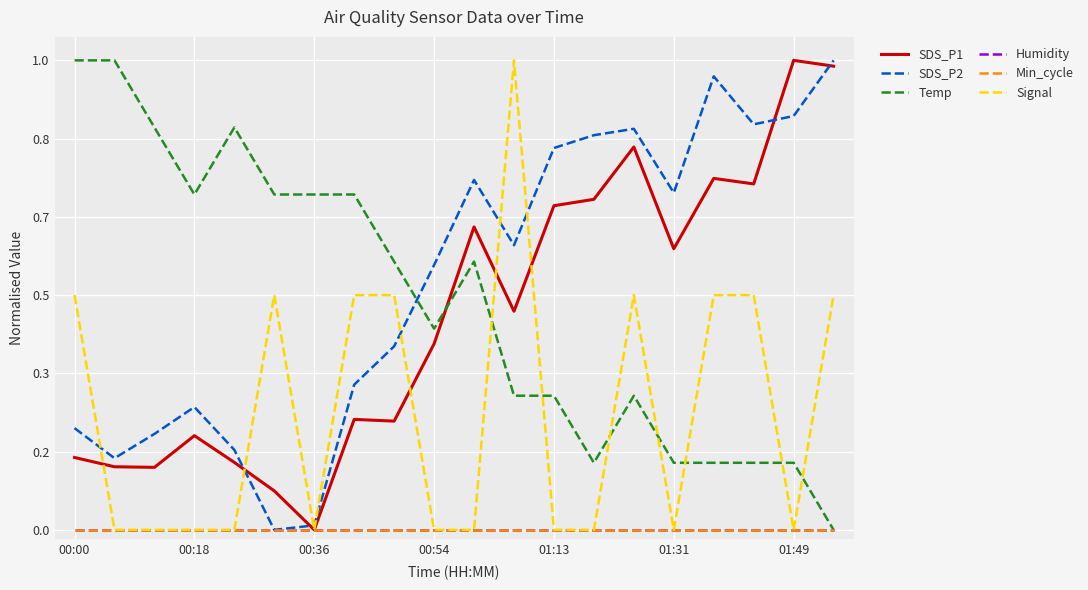

Is this an area chart (filled region under the line)?

No